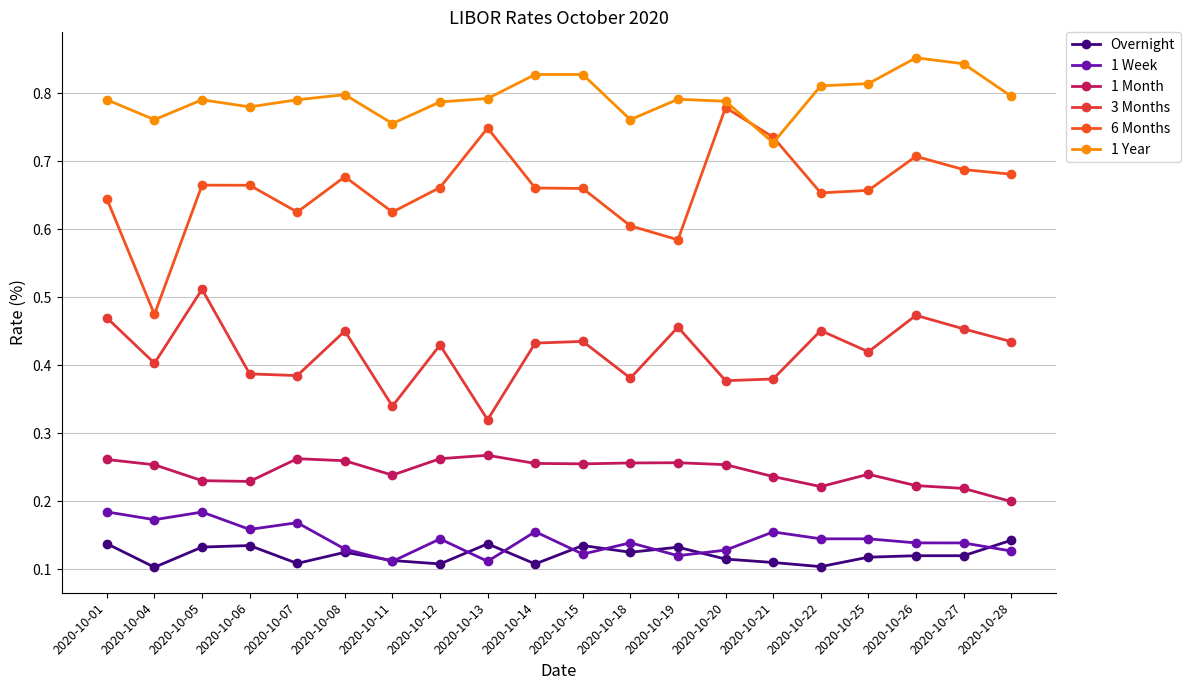

True or false: 3 Months has a value of 0.5 at 2020-10-22.

True